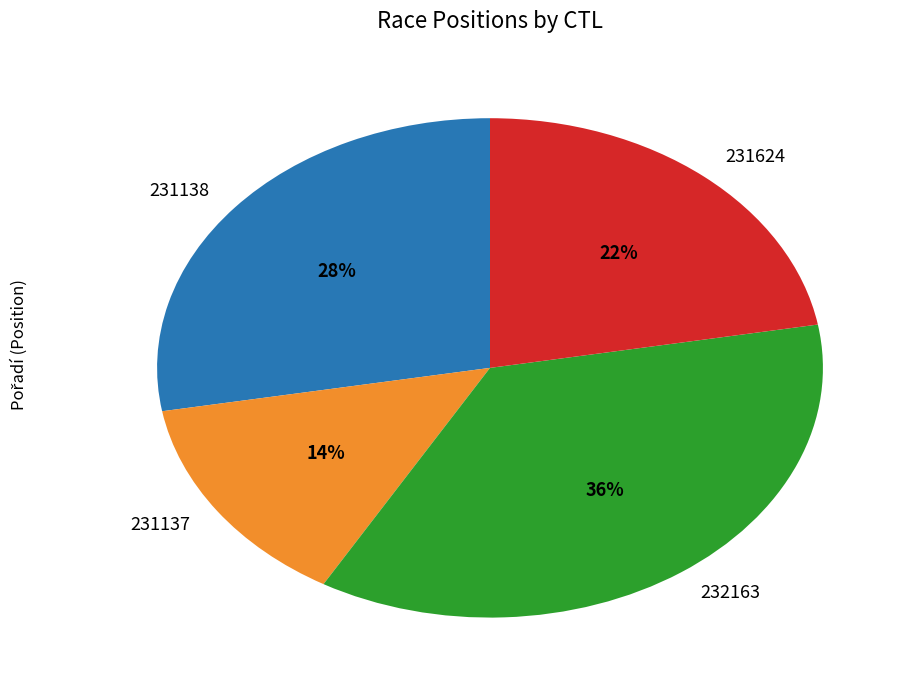

Which category has the biggest portion of the pie?

232163